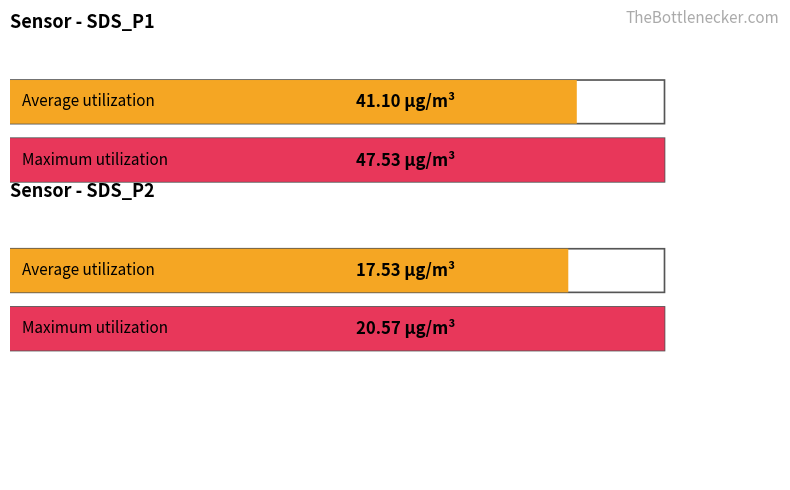

What value does the Average utilization series have at SDS_P1?

41.1